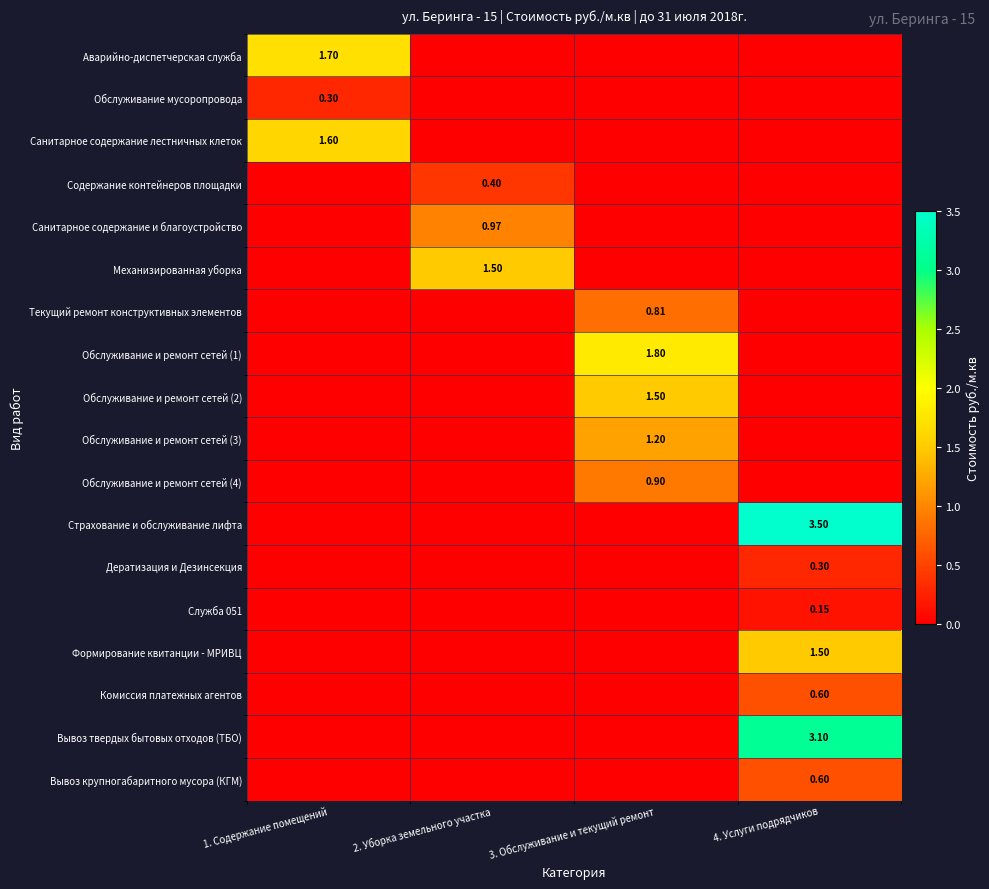

The value of Служба 051 at 4. Услуги подрядчиков is 0.1. True or false?

False